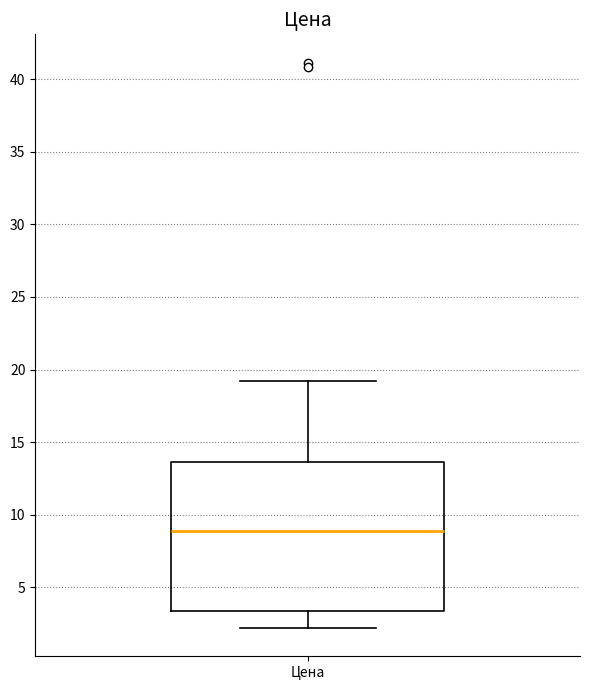

Transcribe this box plot: give where the median line is, the range the box spans, and where the two whiskers end, as read against the y-axis. The values are not printed on the chart, so give them approximately, as read against the axis.

median 9.0, box 3.5 to 13.5, whiskers 2.0 to 19.0